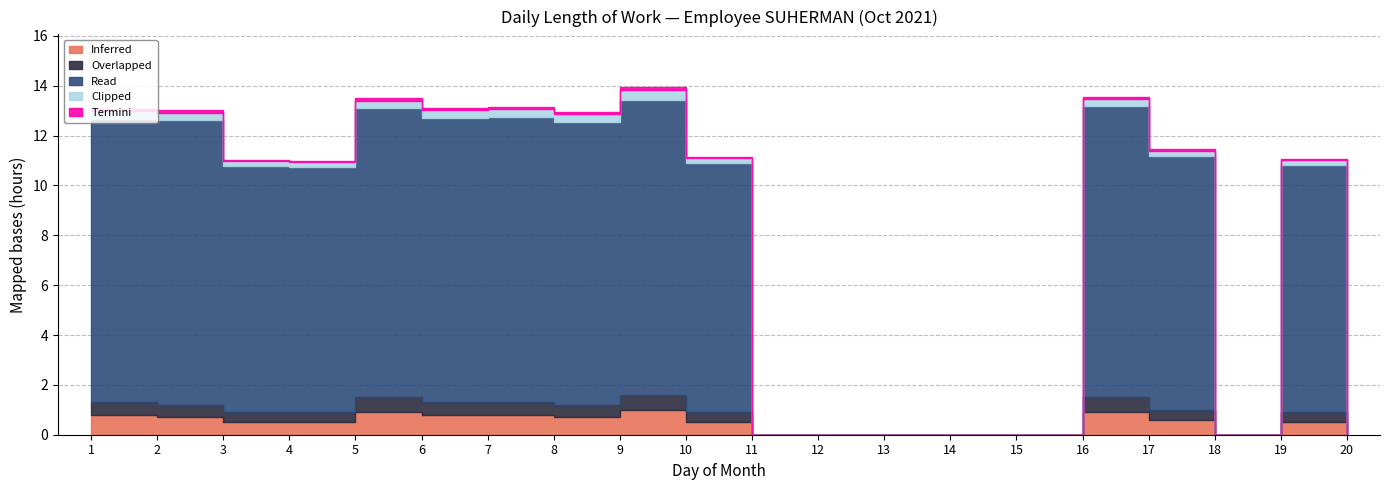

Between 3 and 14, which series saw the biggest shift?

Read